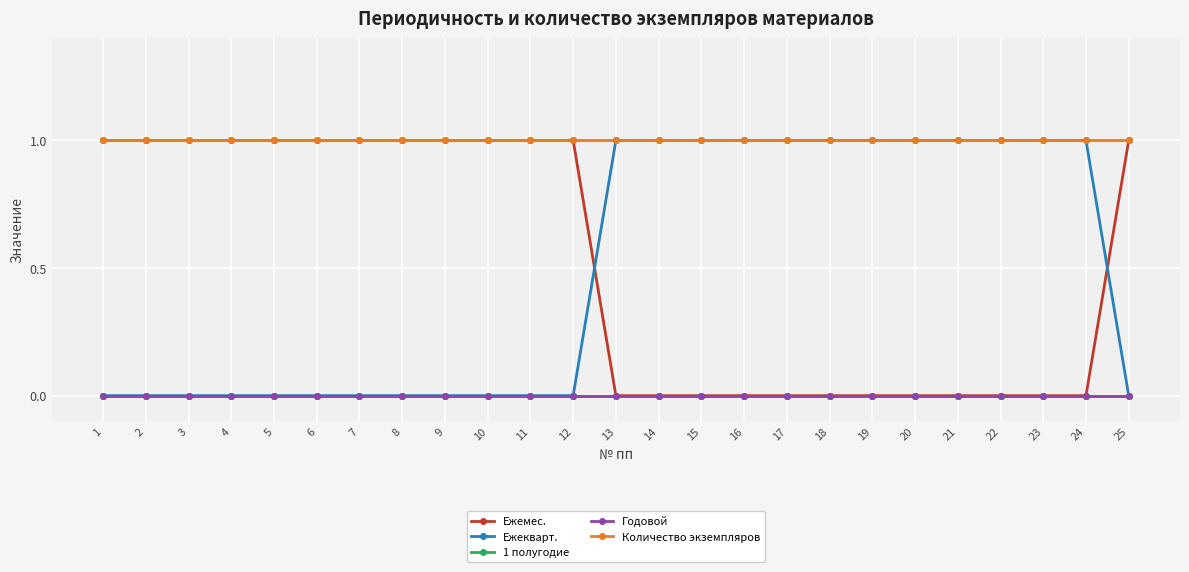

Which series has the widest spread of values?

Ежемес.